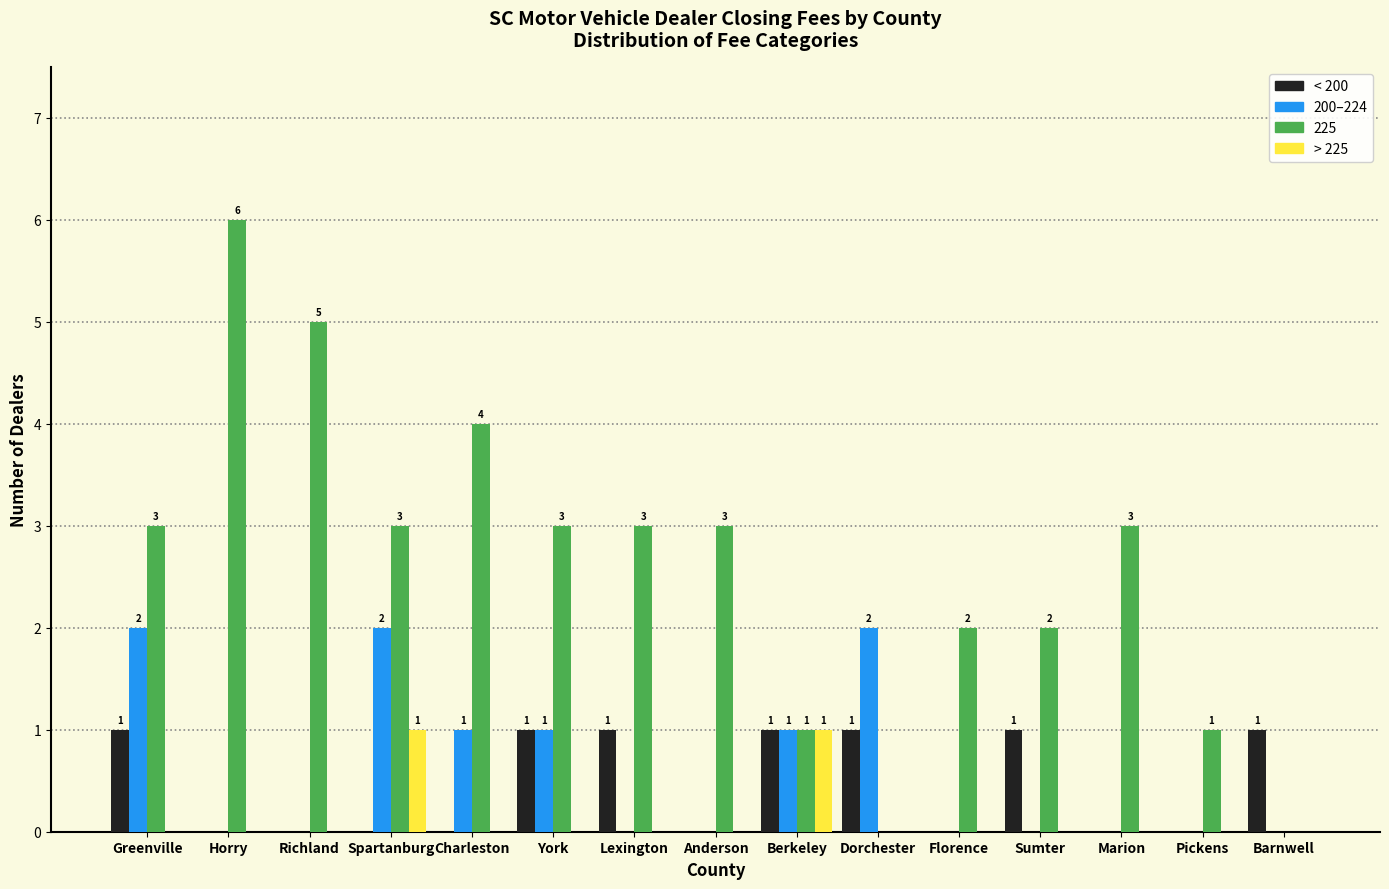

Is it true that 200–224 equals 1 at Horry?

False